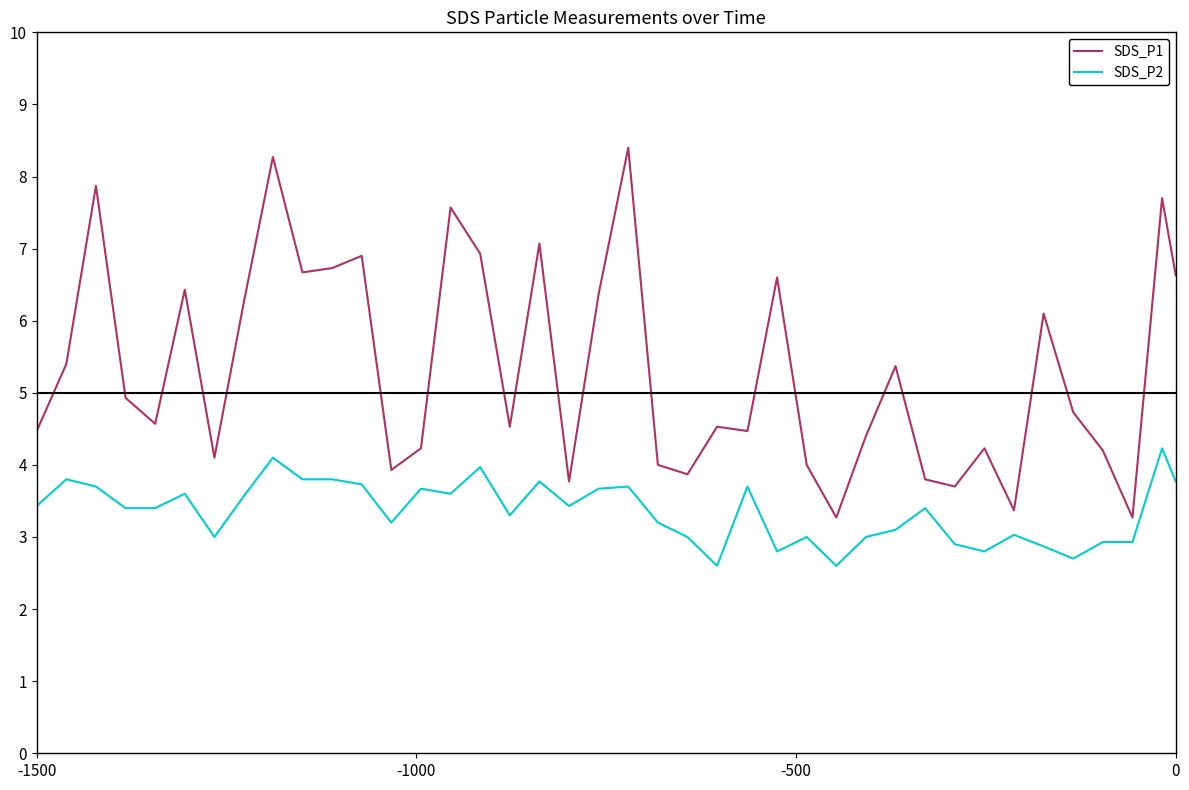

What is the difference between the maximum and minimum values in the SDS_P1 series?

5.1